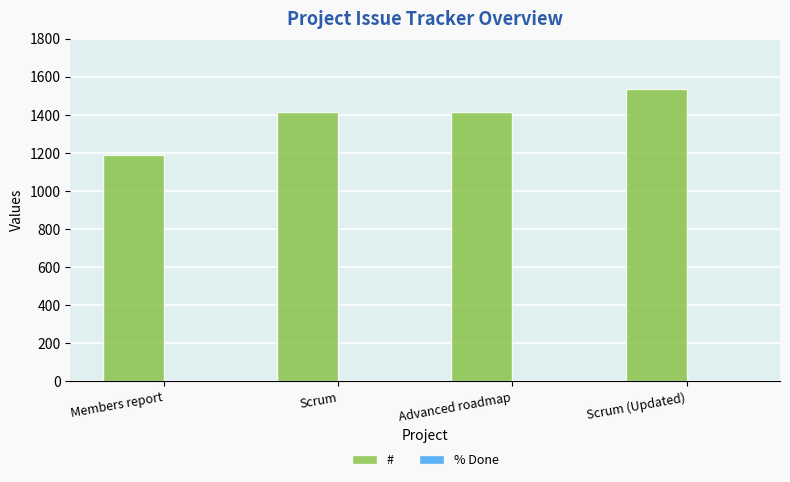

Which has a higher value, Scrum (Updated) or Scrum?

Scrum (Updated)